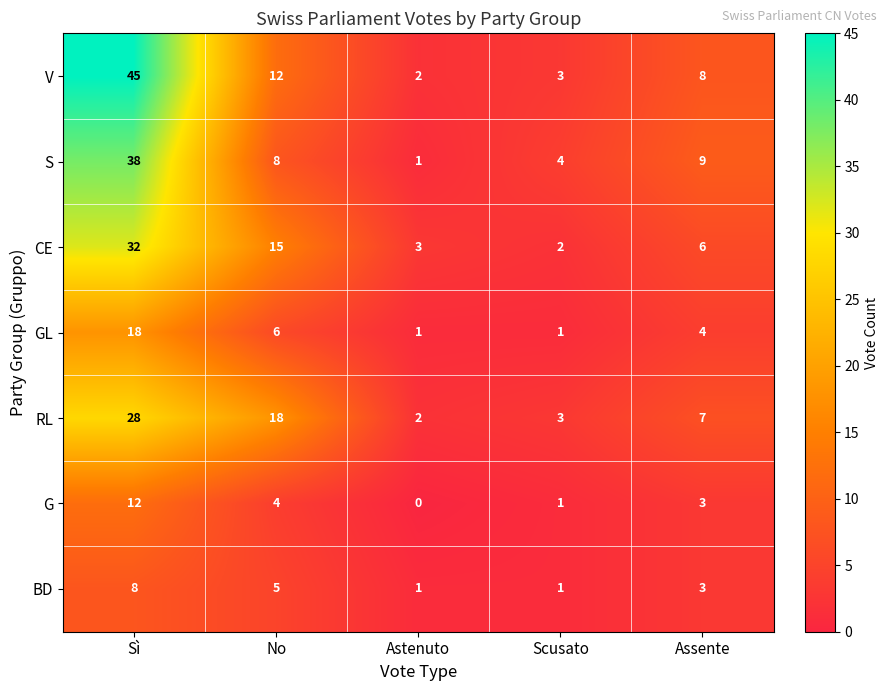

How many categories are shown in the chart?

5